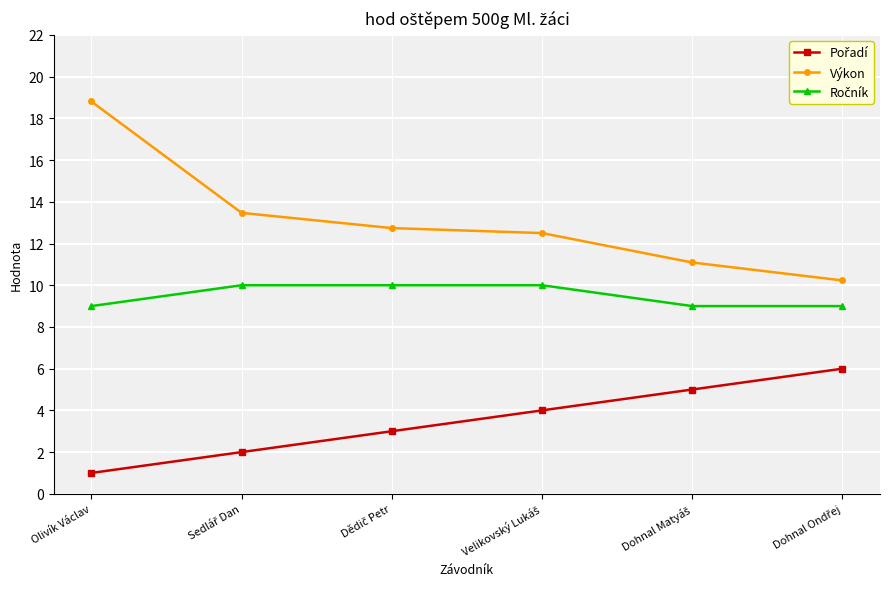

True or false: Výkon has a value of 8.2 at Olivík Václav.

False